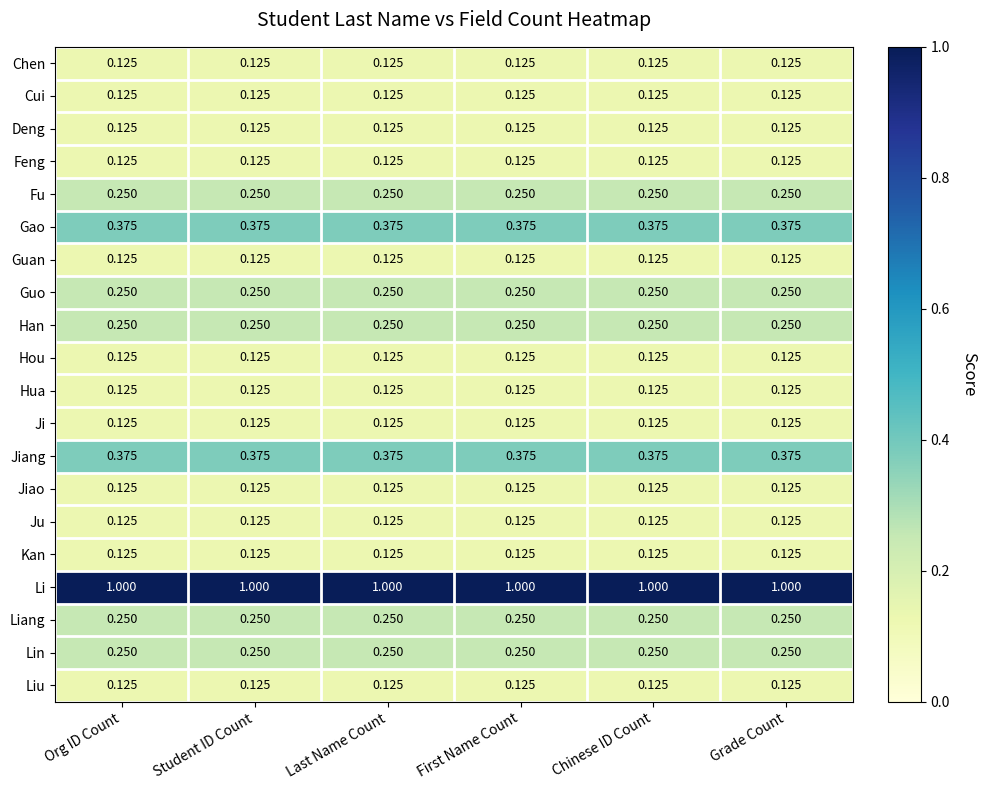

Which series has the largest total across all categories?

Li